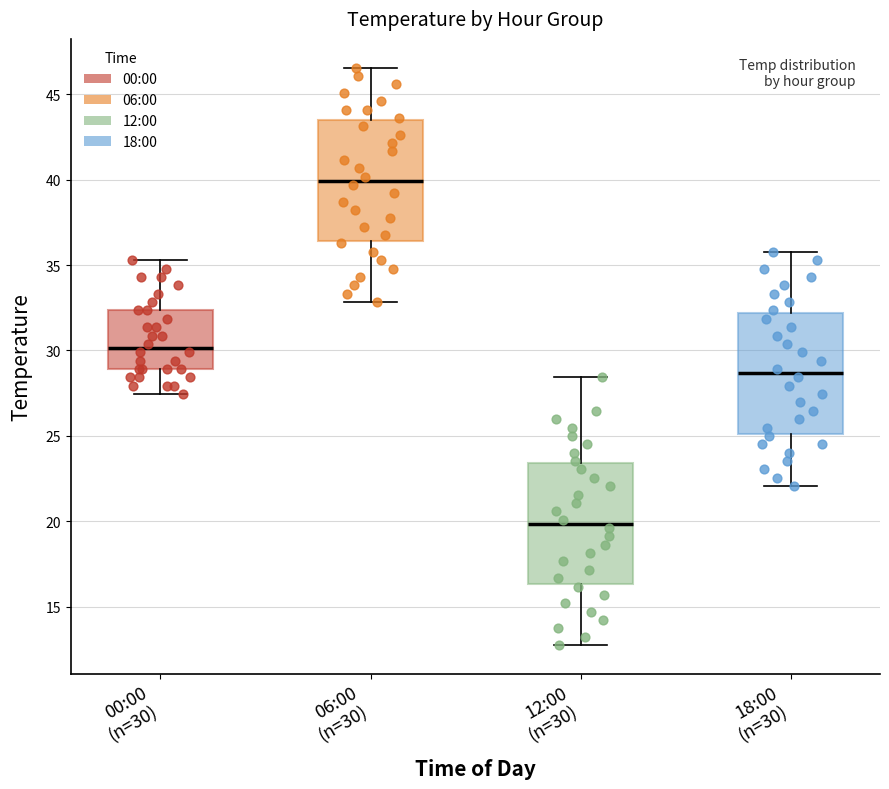

Reading left to right, transcribe this box plot: for each box, give where its median line is, the range the box spans, and where its two whiskers end, as read against the y-axis. The values are not printed on the chart, so give them approximately, as read against the axis.

00:00 (n=30): median 30.0, box 29.0 to 32.5, whiskers 27.5 to 35.5
06:00 (n=30): median 40.0, box 36.5 to 43.5, whiskers 33.0 to 46.5
12:00 (n=30): median 20.0, box 16.5 to 23.5, whiskers 12.5 to 28.5
18:00 (n=30): median 28.5, box 25.0 to 32.0, whiskers 22.0 to 36.0